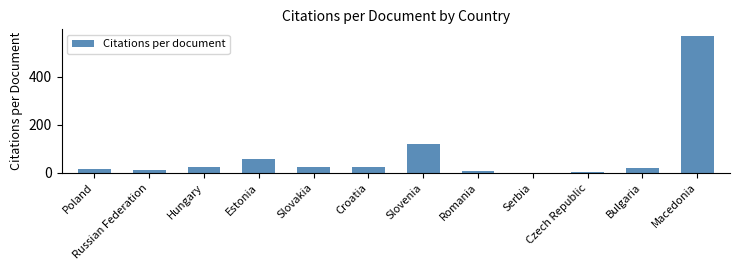

Where is the data nearest to the value 284?

Slovenia